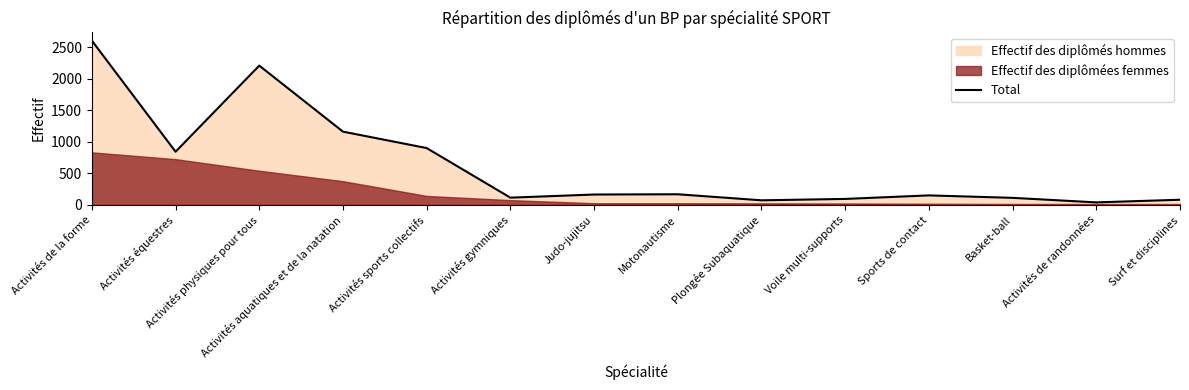

What is the sum of the values at Activités équestres and Basket-ball?

955